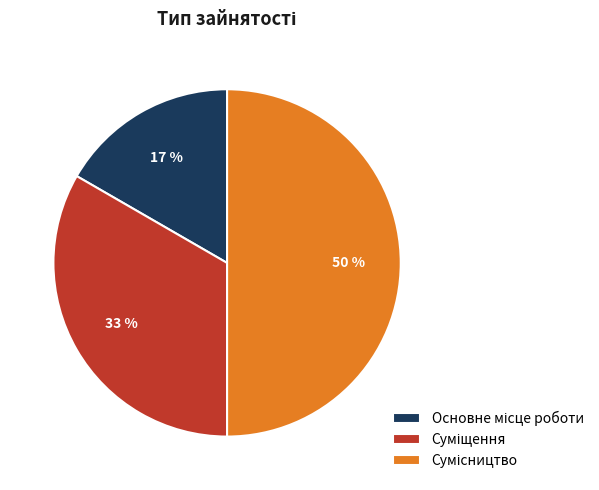

To the nearest percent, what is the average slice percentage?

33%